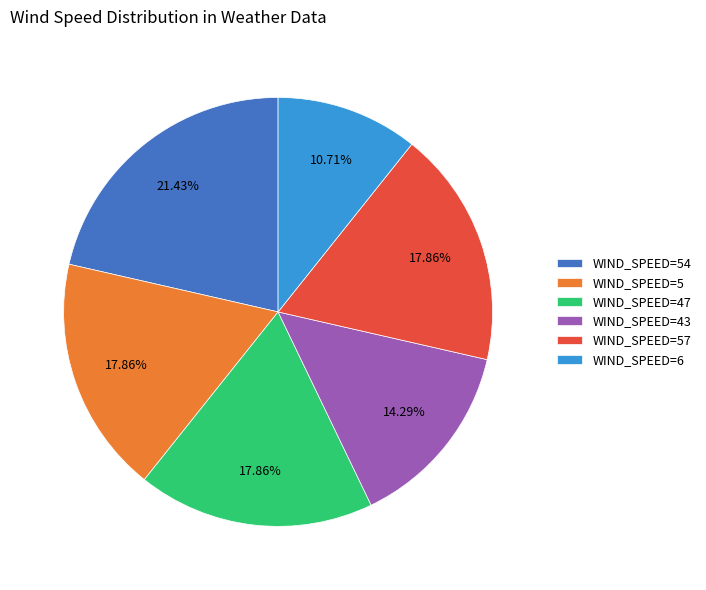

Which has a higher value, WIND_SPEED=47 or WIND_SPEED=43?

WIND_SPEED=47